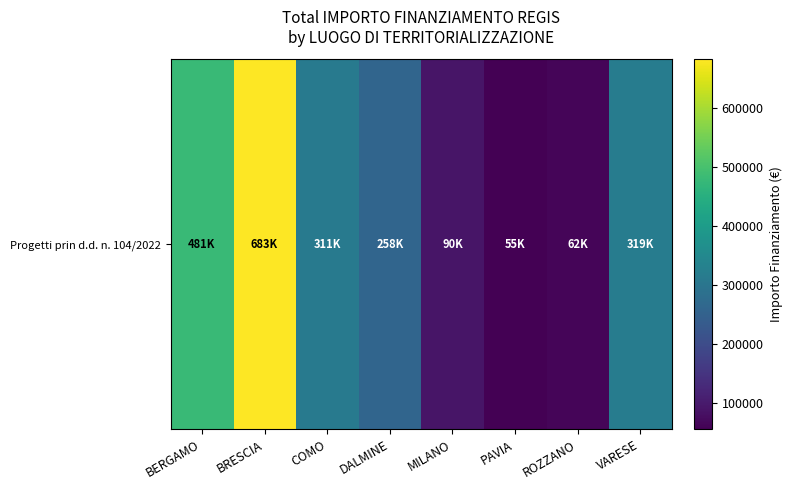

Between ROZZANO and DALMINE, which is larger?

DALMINE